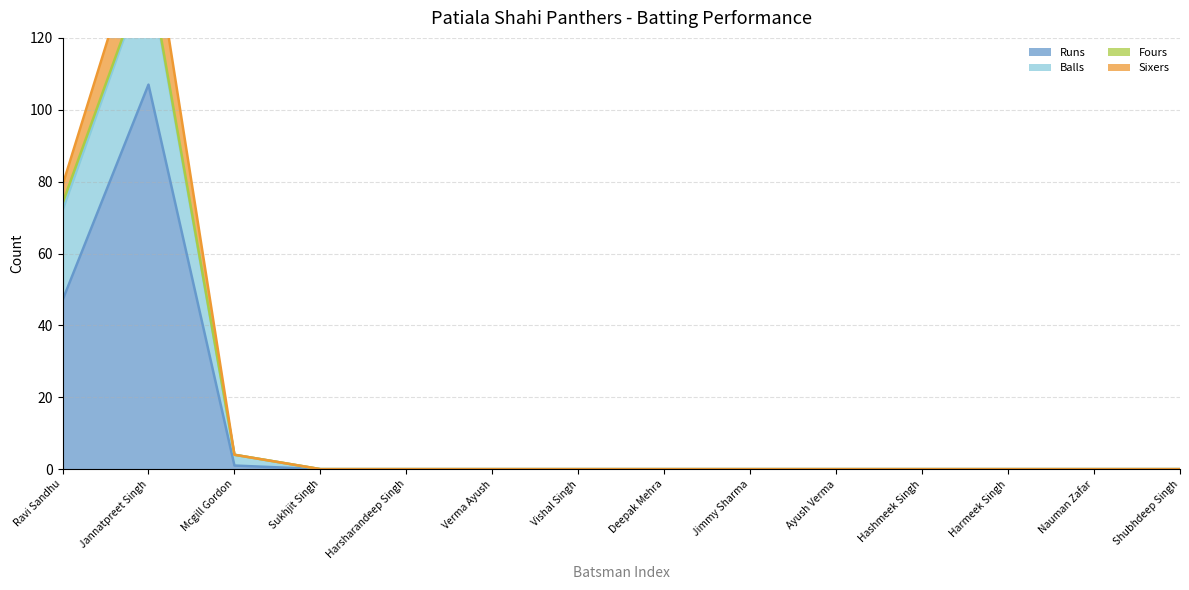

Is it true that Runs equals 0 at Harsharandeep Singh?

True